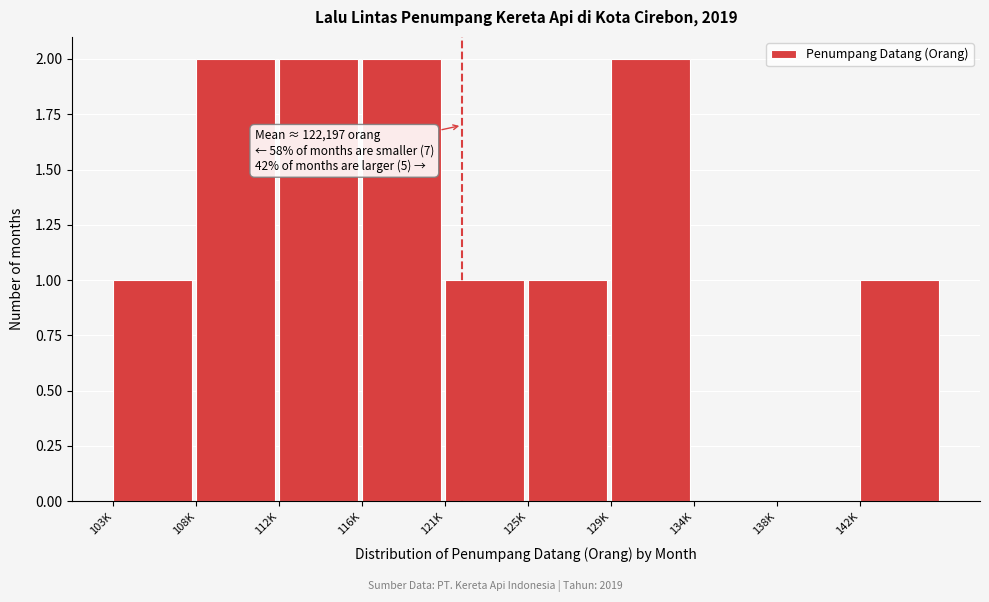

Reading left to right, list all the values displayed in this chart.

103K=1	108K=2	112K=2	116K=2	121K=1	125K=1	129K=2	134K=0	138K=0	142K=1